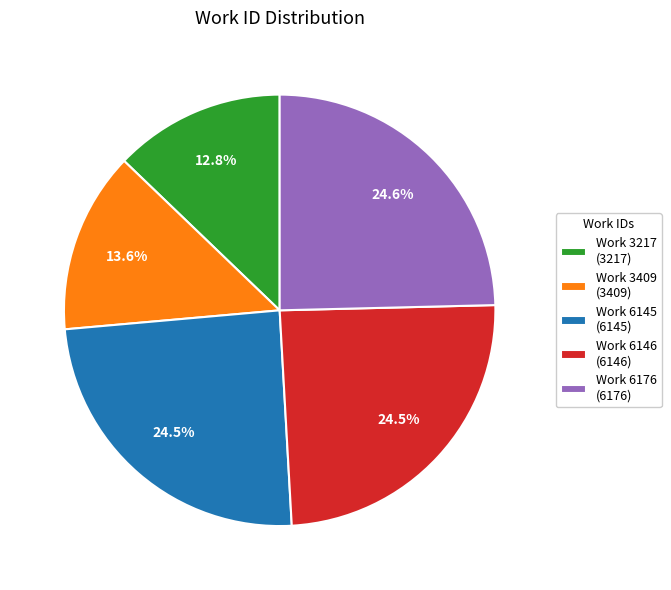

Approximately how many times larger is the value at Work 6176 (6176) compared to Work 6145 (6145)?

1.0